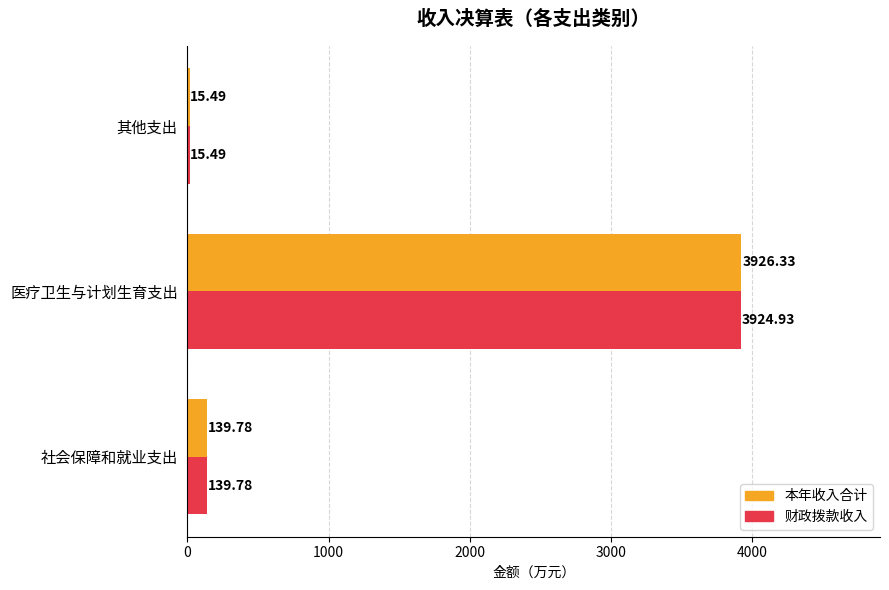

At which category does the chart reach its minimum across all series?

其他支出